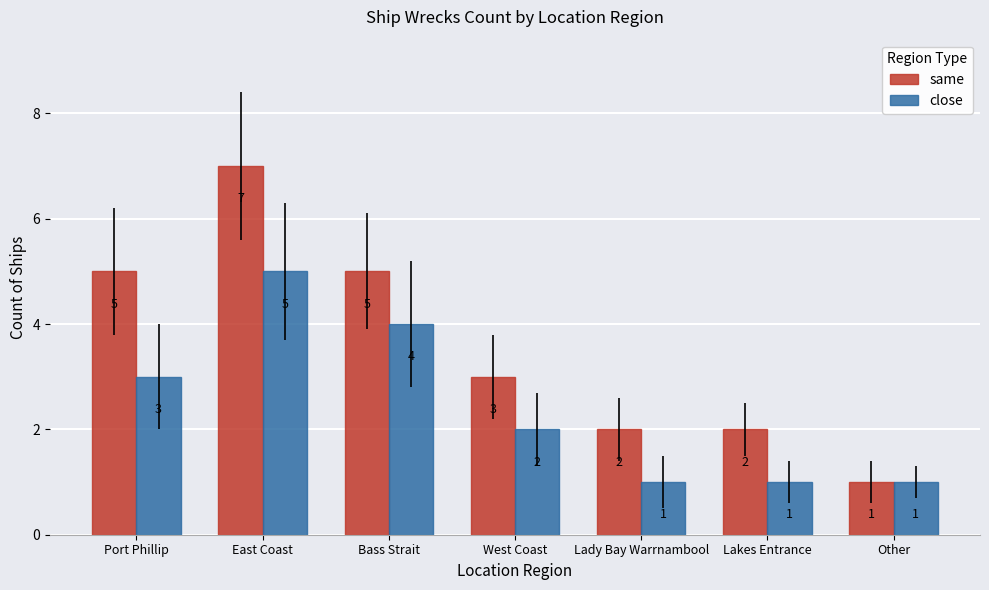

How many groups of bars are there?

7